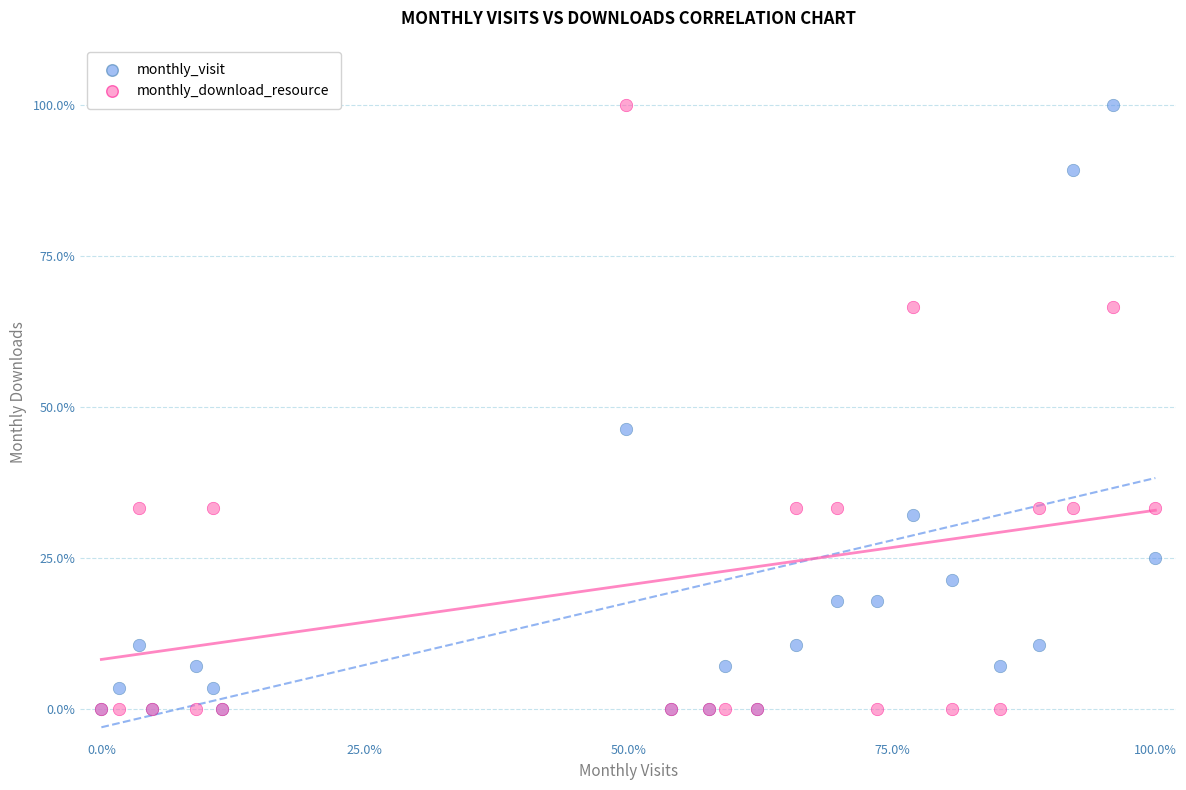

What are all the series names shown in the legend?

monthly_visit, monthly_download_resource